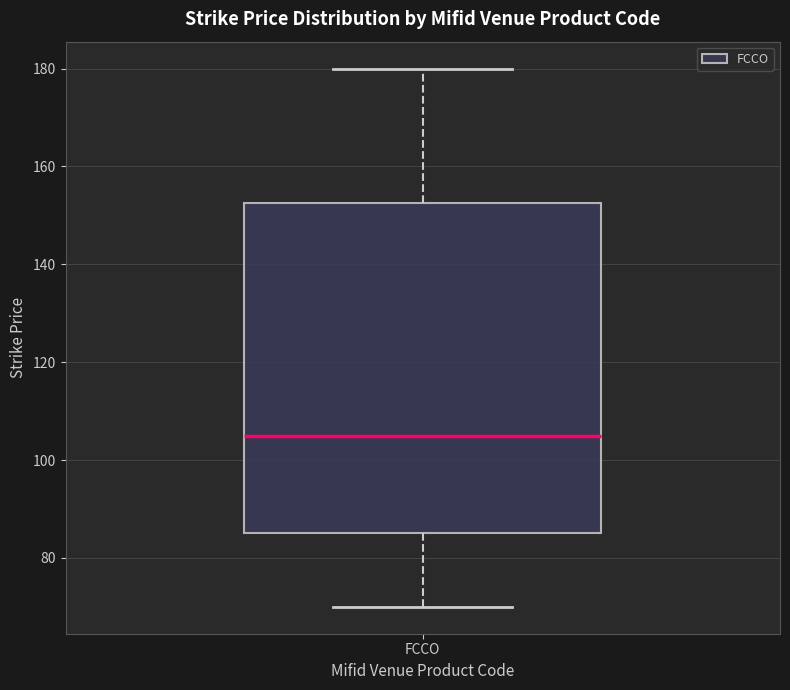

Read this box plot against the y-axis: the position of the median line, the range covered by the box, and the ends of both whiskers. The values are not printed on the chart, so give them approximately, as read against the axis.

median 106, box 86 to 152, whiskers 70 to 180